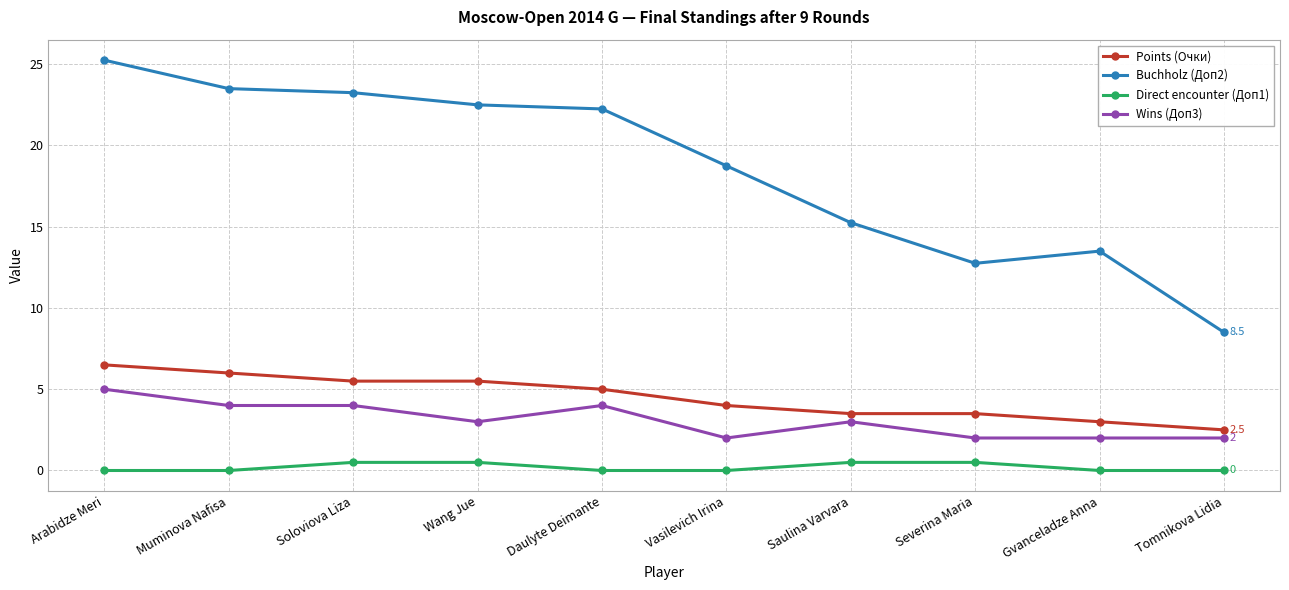

Rank the series by their maximum value, from highest to lowest.

Buchholz (Доп2), Points (Очки), Wins (Доп3), Direct encounter (Доп1)